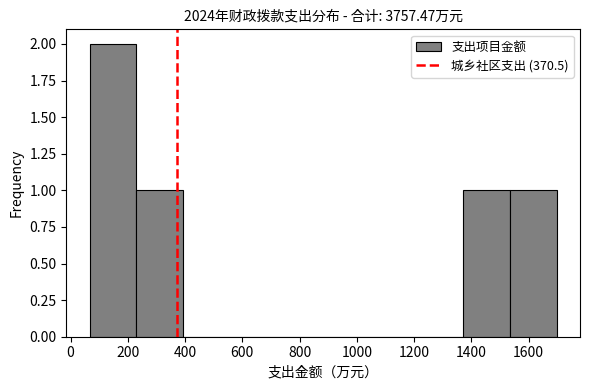

How tall is the bar that spans 1380 to 1540 on the x-axis? Neither the bar edges nor the heights are printed on the chart, so give them approximately, as read against the axes.

1